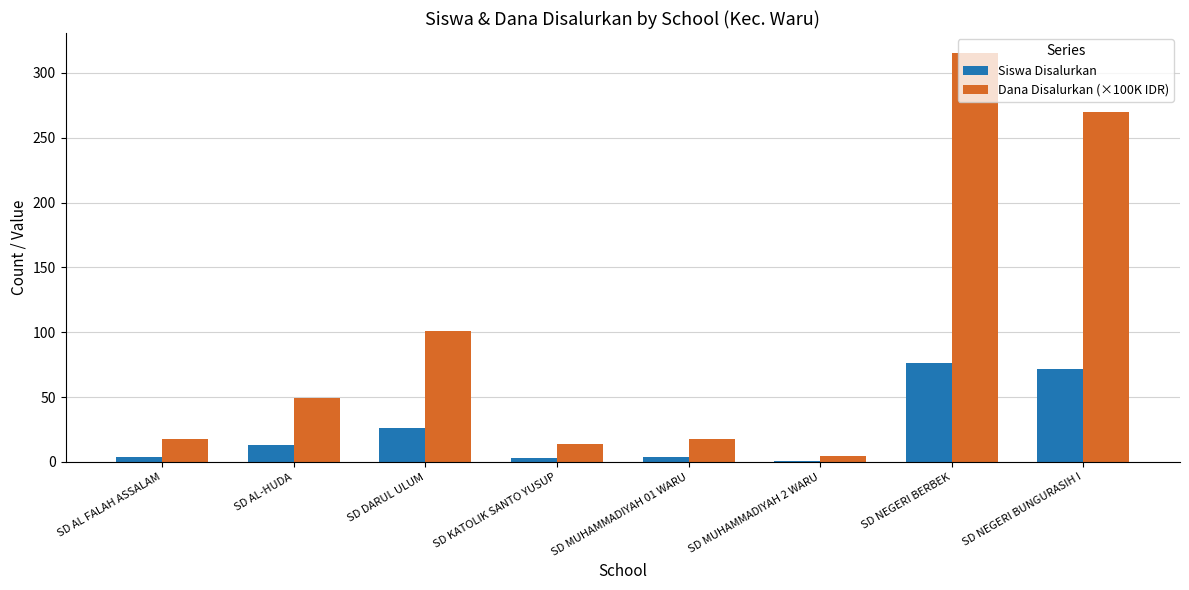

Which category has the lowest value in the Dana Disalurkan (×100K IDR) series?

SD MUHAMMADIYAH 2 WARU